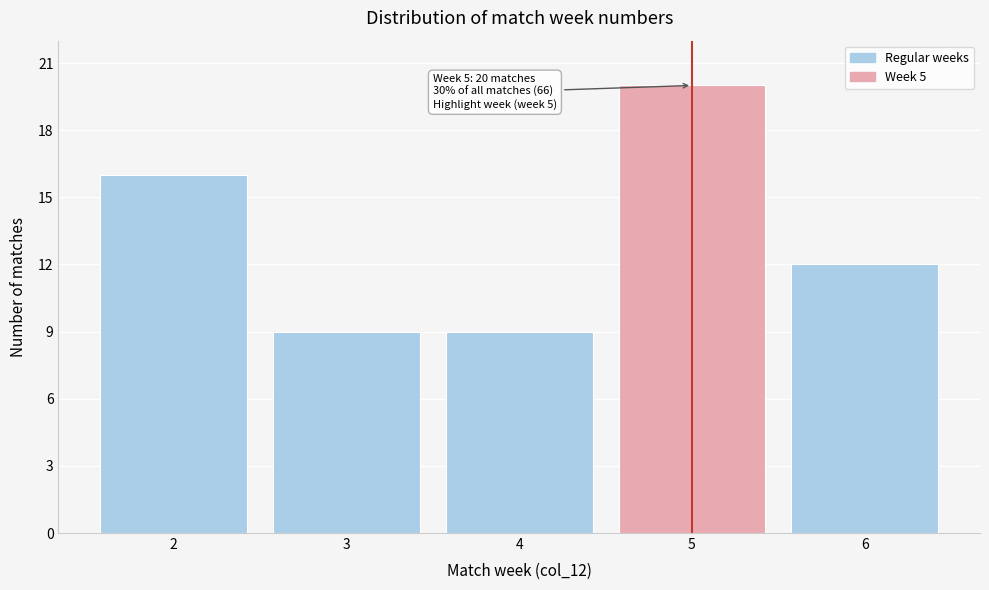

Reading left to right, transcribe all the data shown in this chart.

16	9	9	20	12